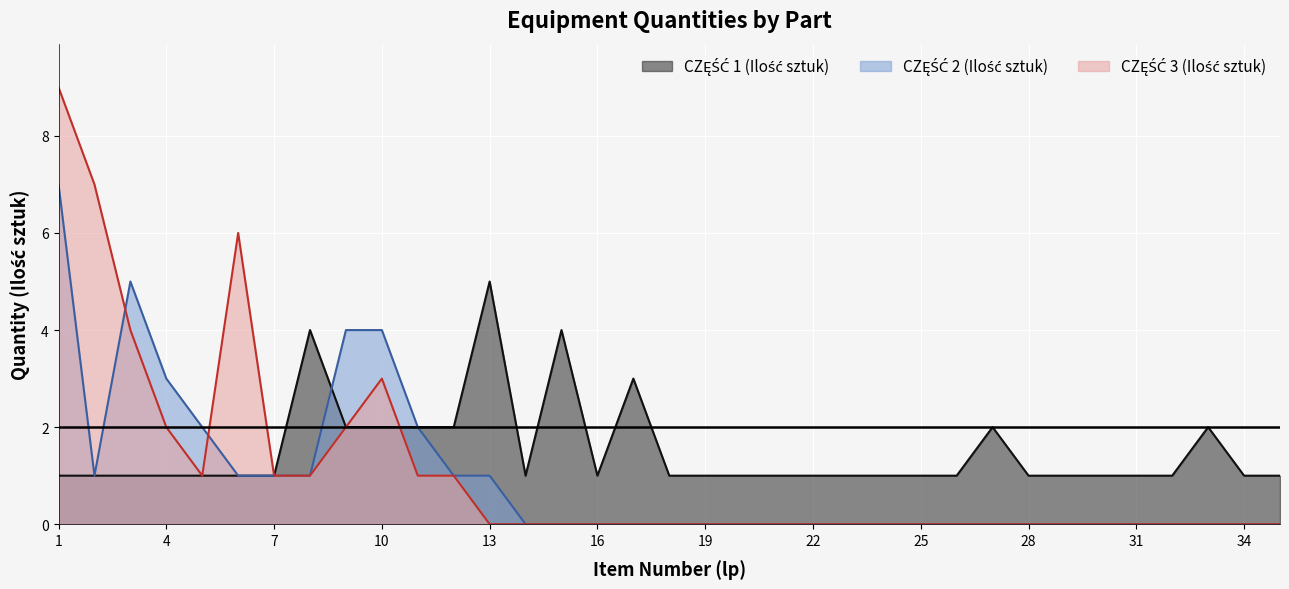

Which series has the largest total across all categories?

CZĘŚĆ 1 (Ilość sztuk)